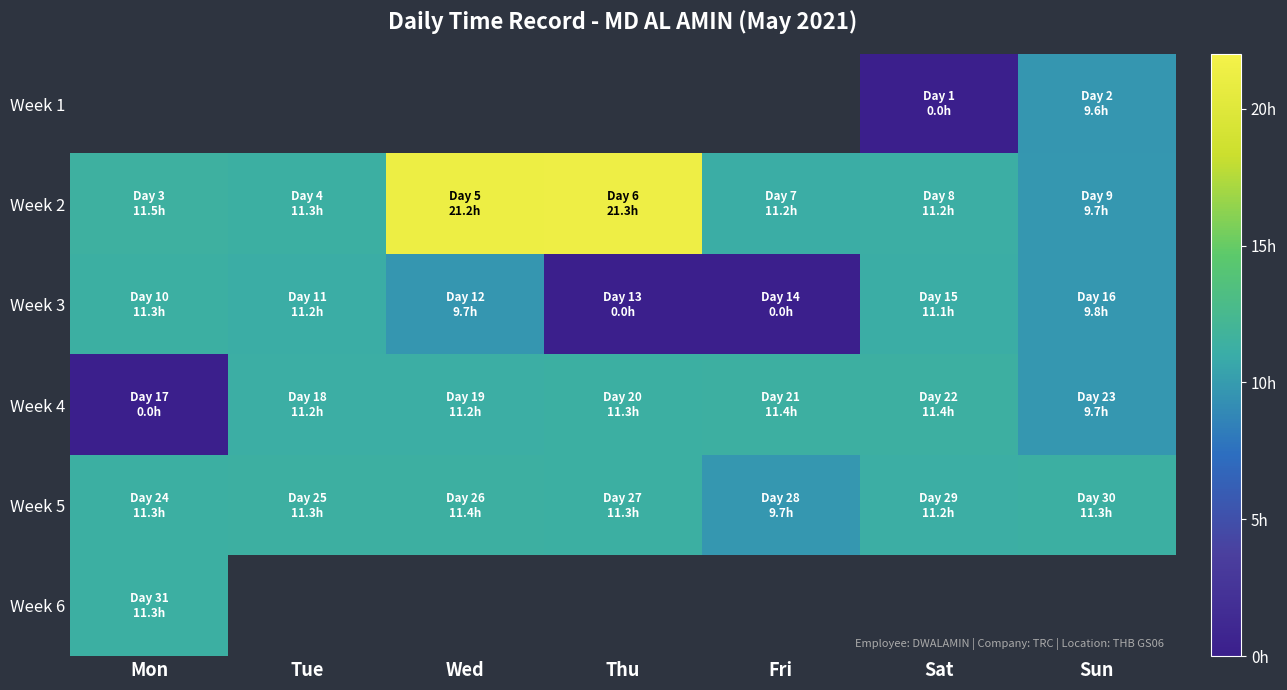

At which label does Week 4 reach its peak?

Sat